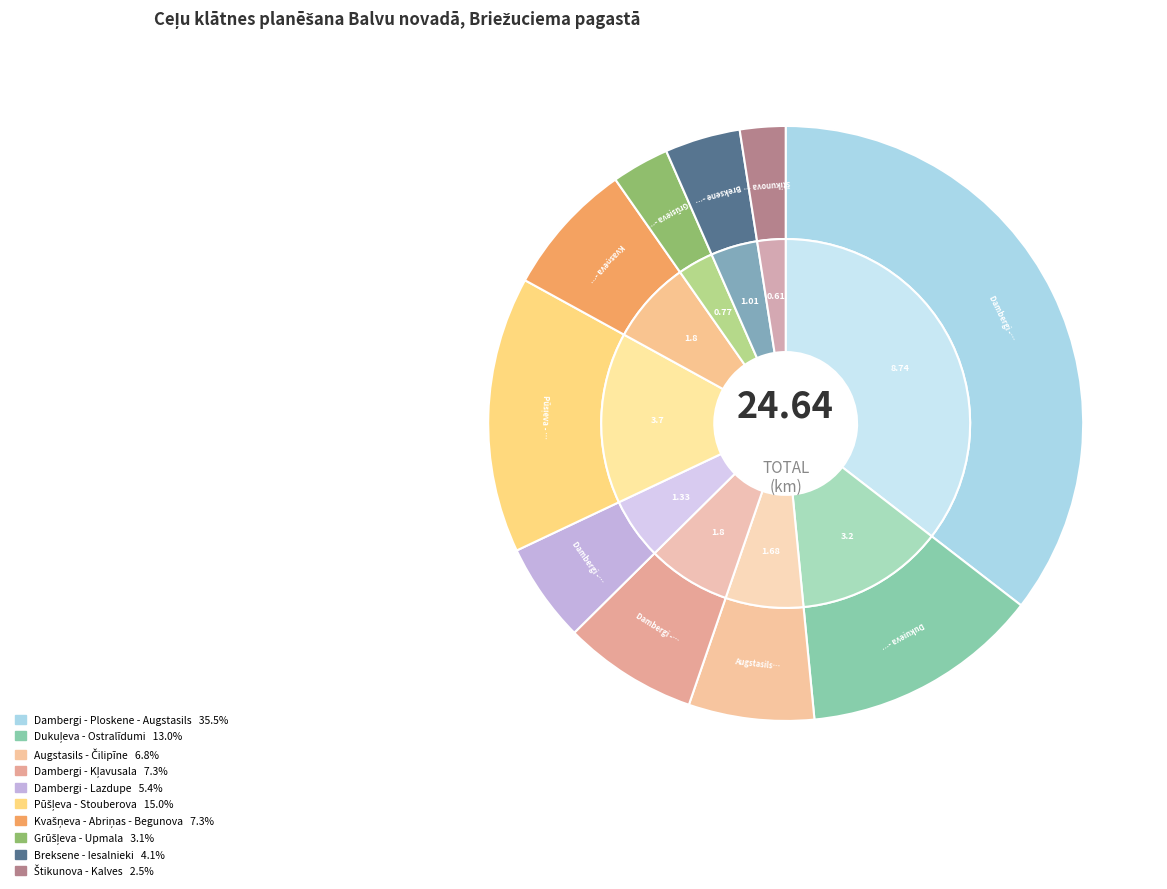

Which has a higher value, Štikunova - Kalves or Kvašņeva - Abriņas - Begunova?

Kvašņeva - Abriņas - Begunova